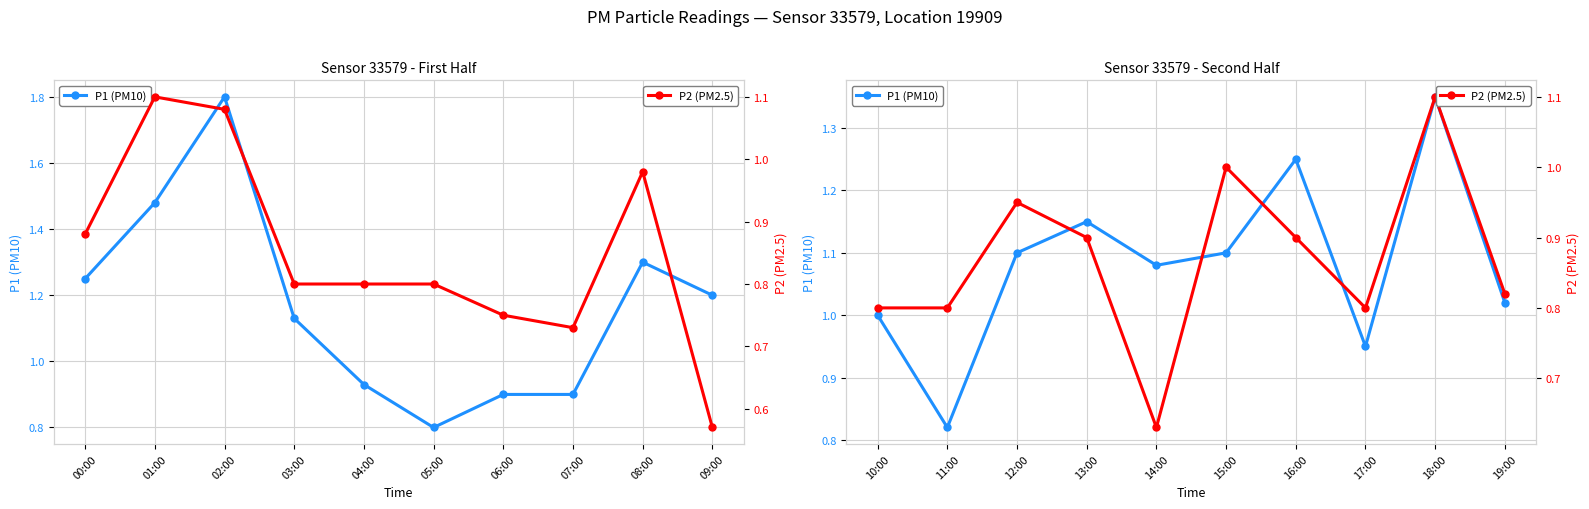

How many interior local peaks does the P1 (PM10) series have?

3